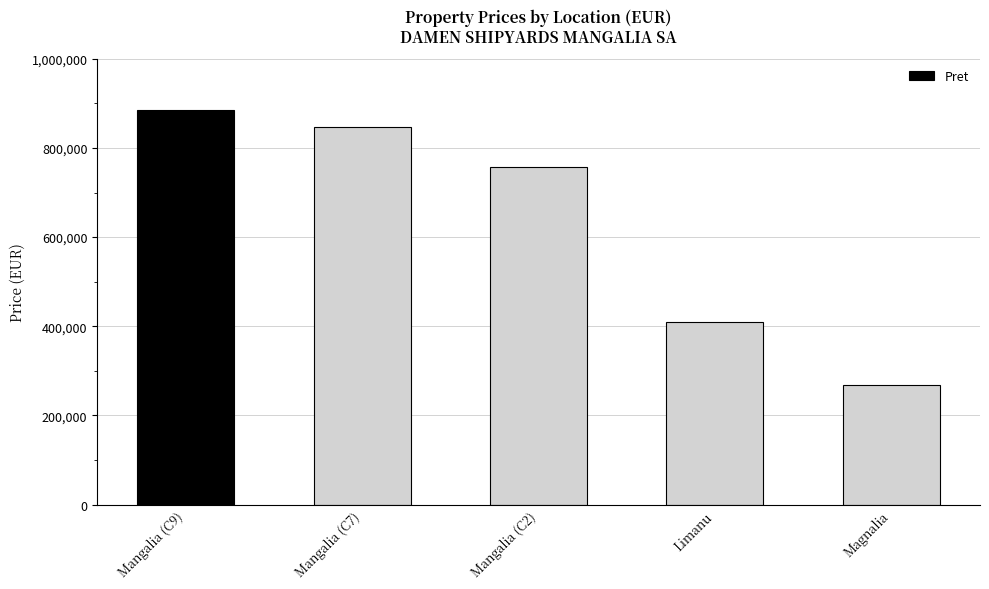

What is the change in value from Mangalia (C7) to Magnalia?

-580112